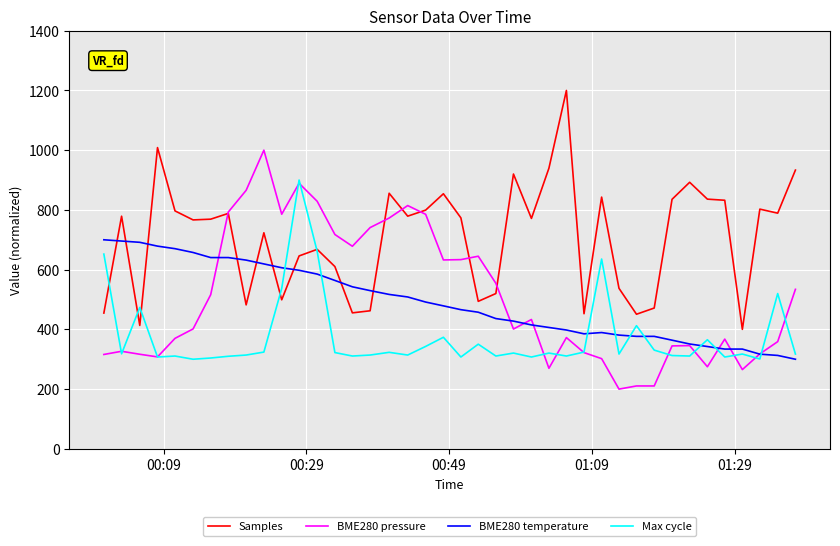

List the series in order of their peak value, highest first.

Samples, BME280 pressure, Max cycle, BME280 temperature